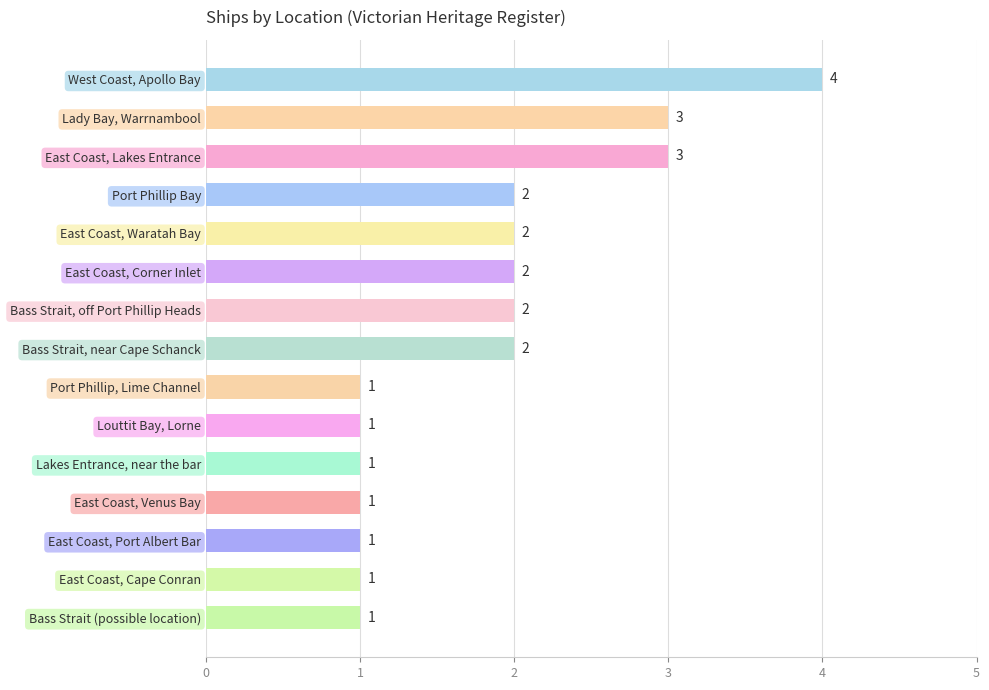

Does the chart contain any negative values?

No